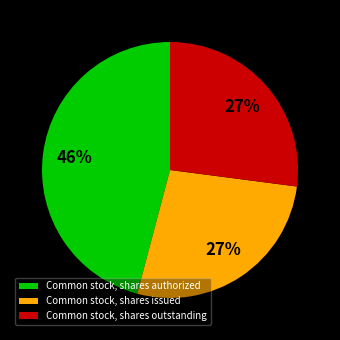

Which category has the biggest portion of the pie?

Common stock, shares authorized